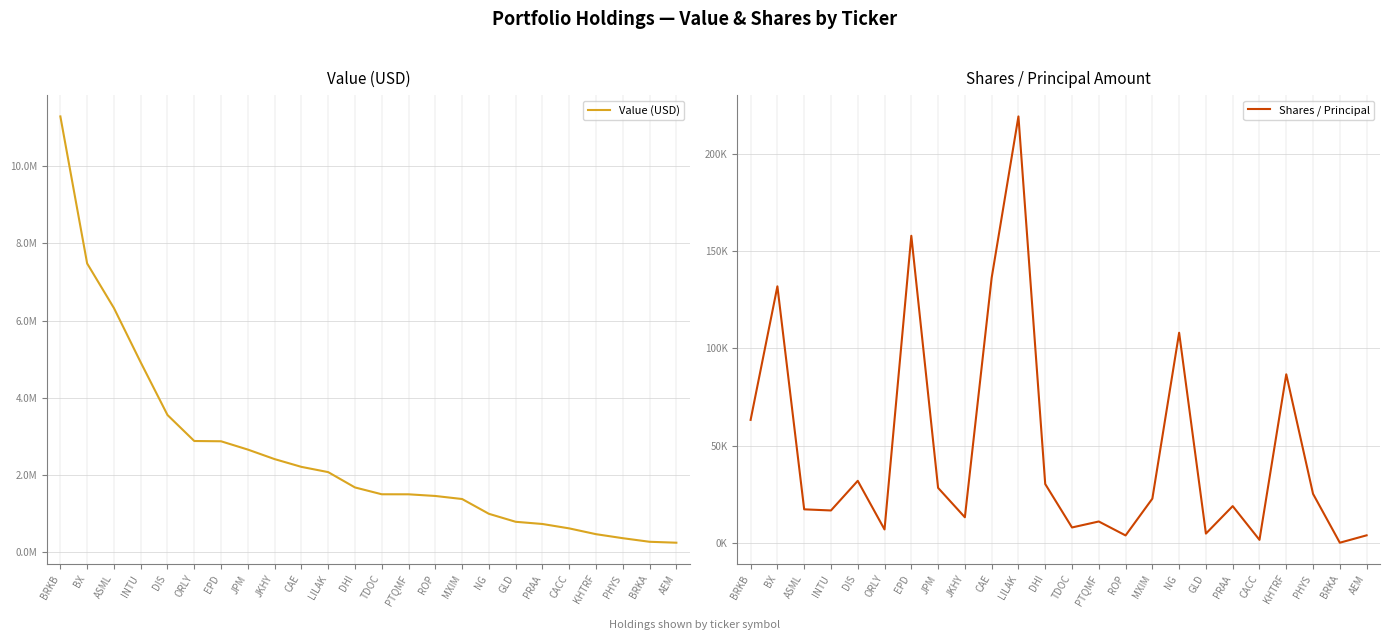

Is the value of Shares / Principal at ASML greater than the value of Value (USD) at ASML?

No